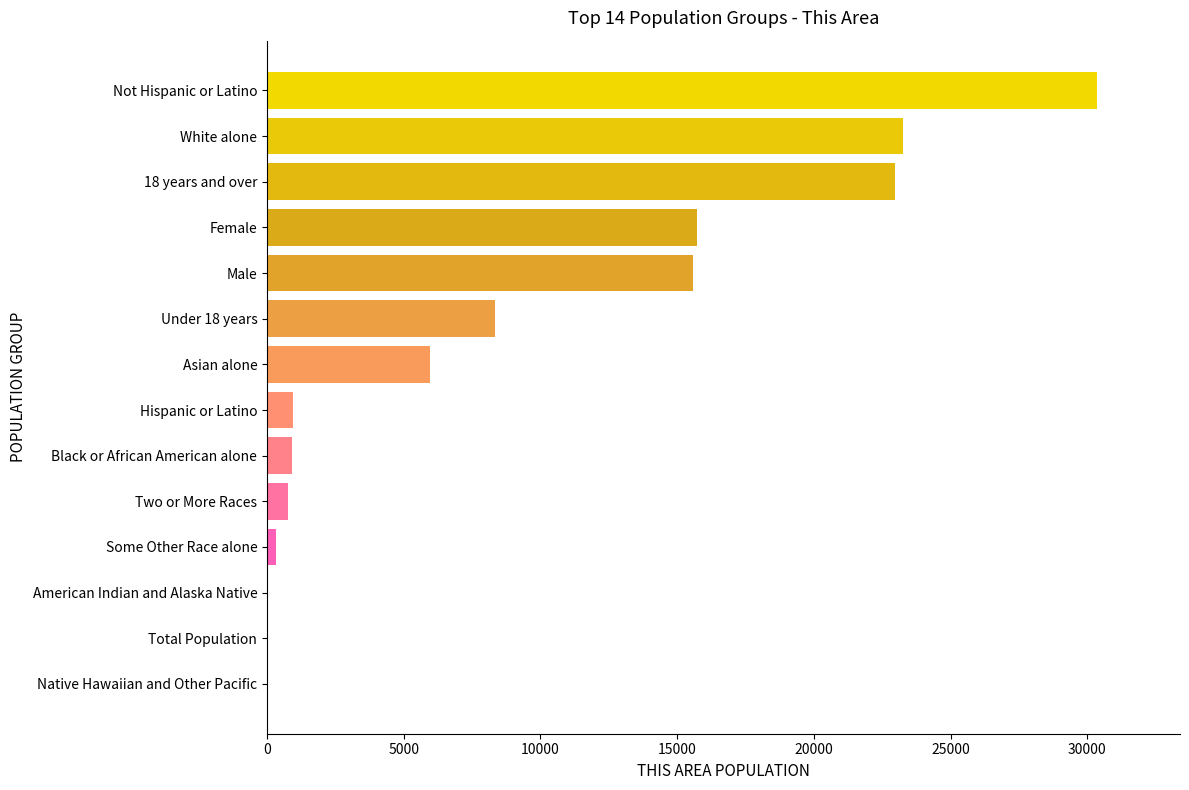

What is the average value?

8947